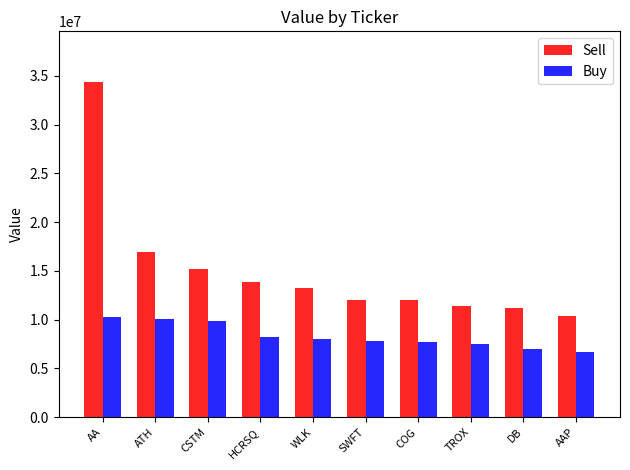

At which category is the sum across all series the highest?

AA